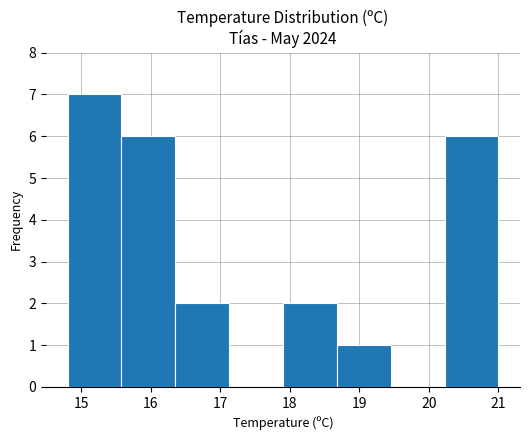

Over which range of the x-axis is the bar tallest?

14.8 to 15.6